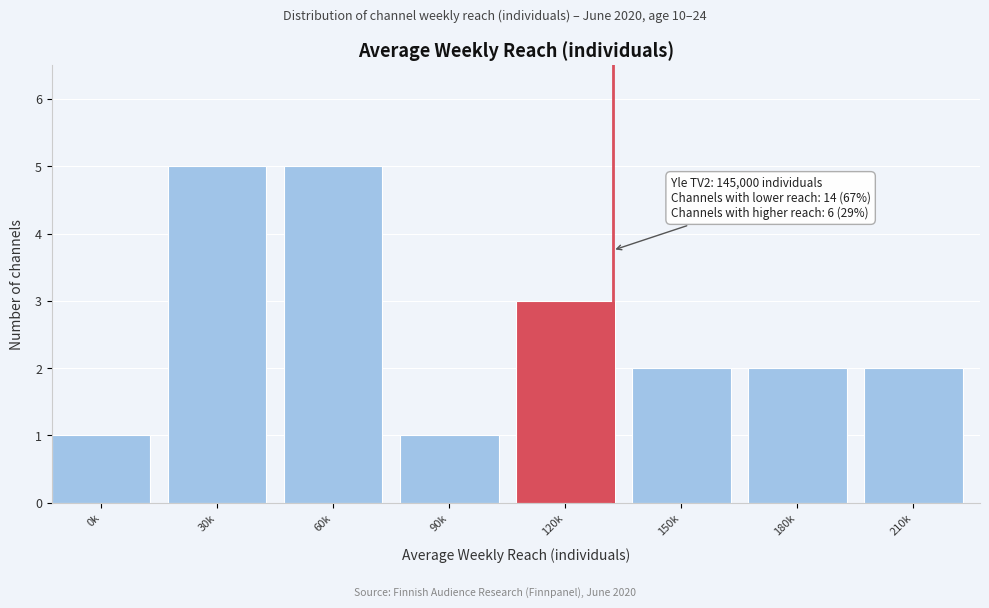

Reading right to left, list all the values displayed in this chart.

210k=2	180k=2	150k=2	120k=3	90k=1	60k=5	30k=5	0k=1